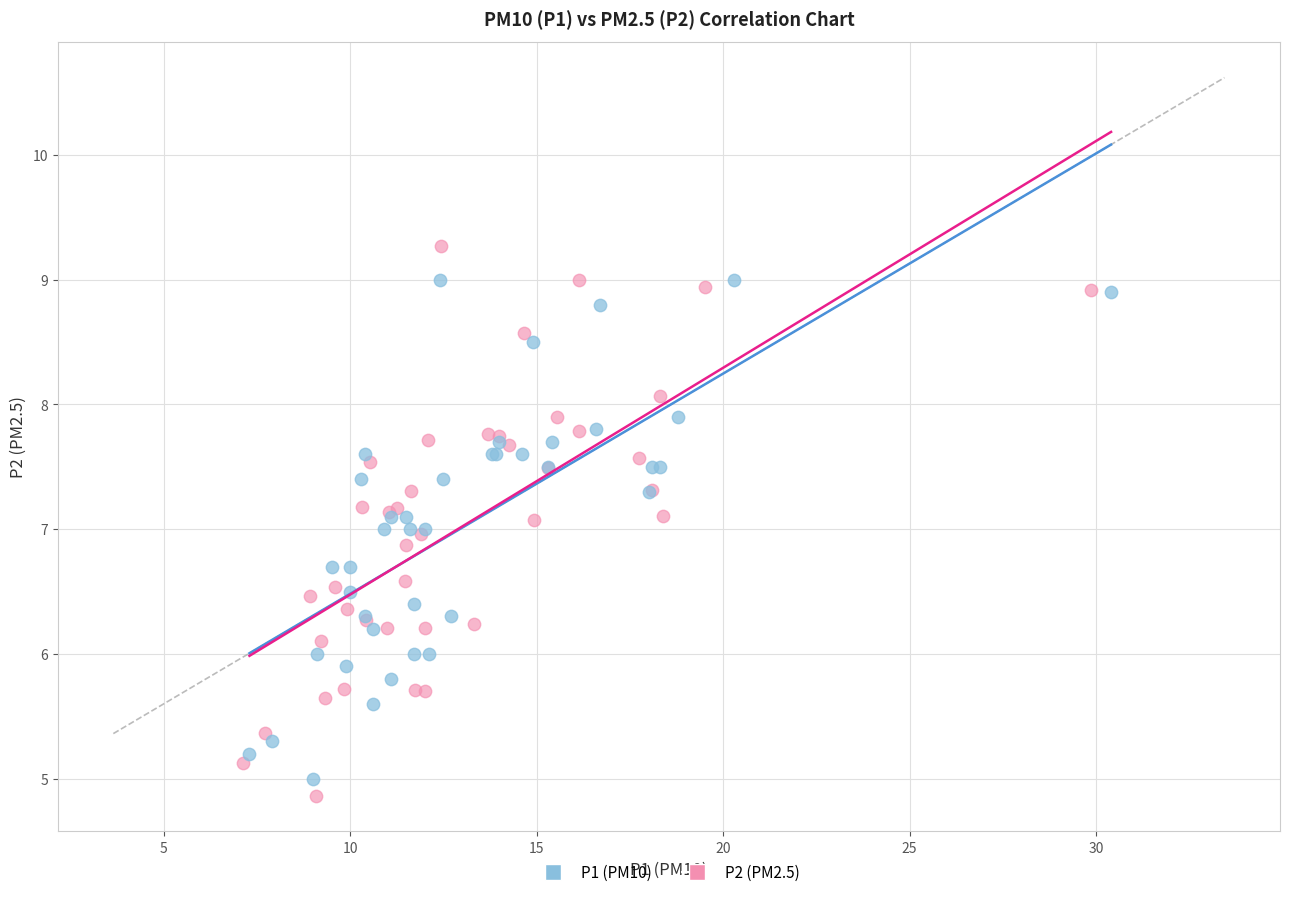

Which series has the largest Y range (max minus min)?

P2 (PM2.5)